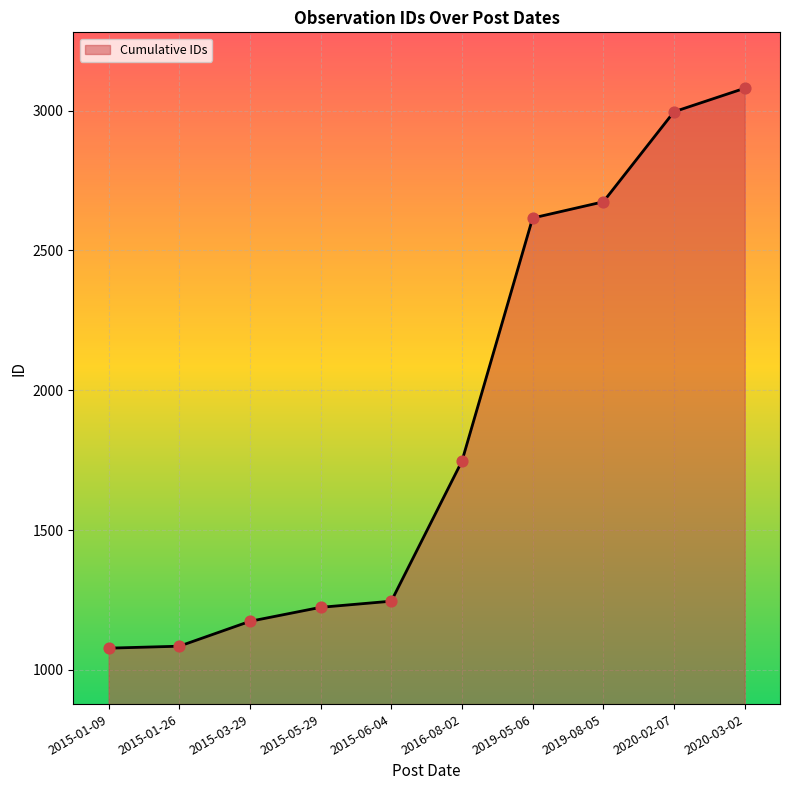

What is the ratio of the value at 2019-05-06 to the value at 2015-01-09?

2.4